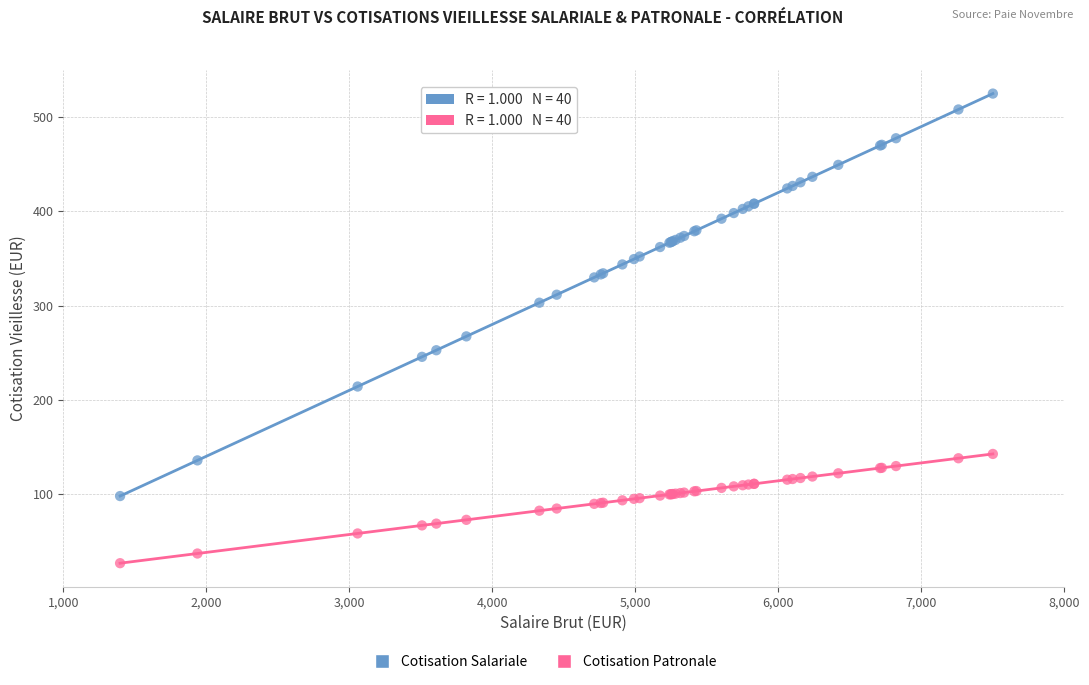

Across all series, what Y value is closest to 275?

267.3